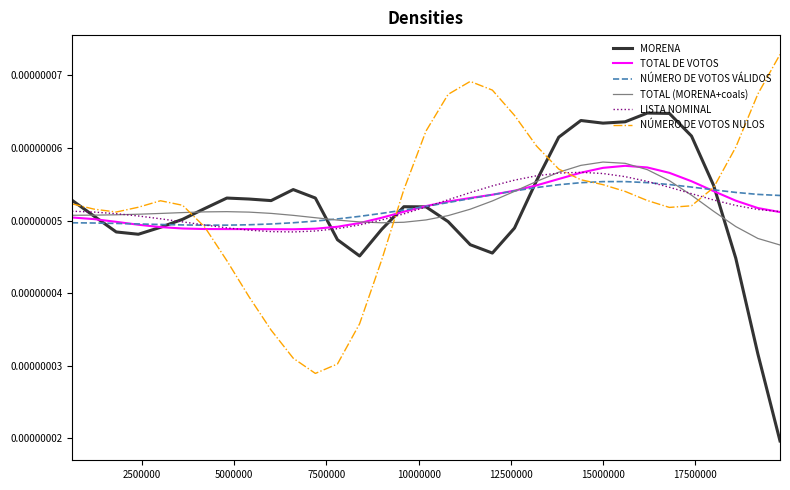

What are all the series names shown in the legend?

MORENA, TOTAL DE VOTOS, NÚMERO DE VOTOS VÁLIDOS, TOTAL (MORENA+coals), LISTA NOMINAL, NÚMERO DE VOTOS NULOS